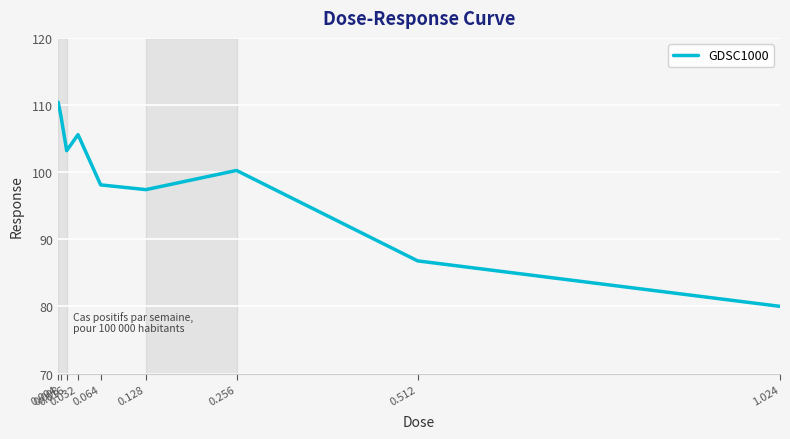

The value at 1.024 is 133.8. True or false?

False